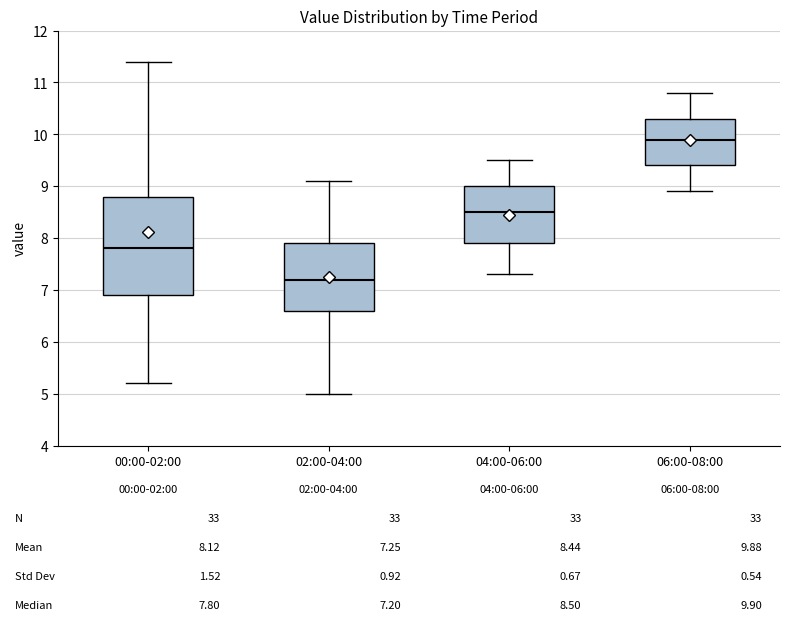

Which box is the tallest, from its lower edge to its upper edge?

00:00-02:00